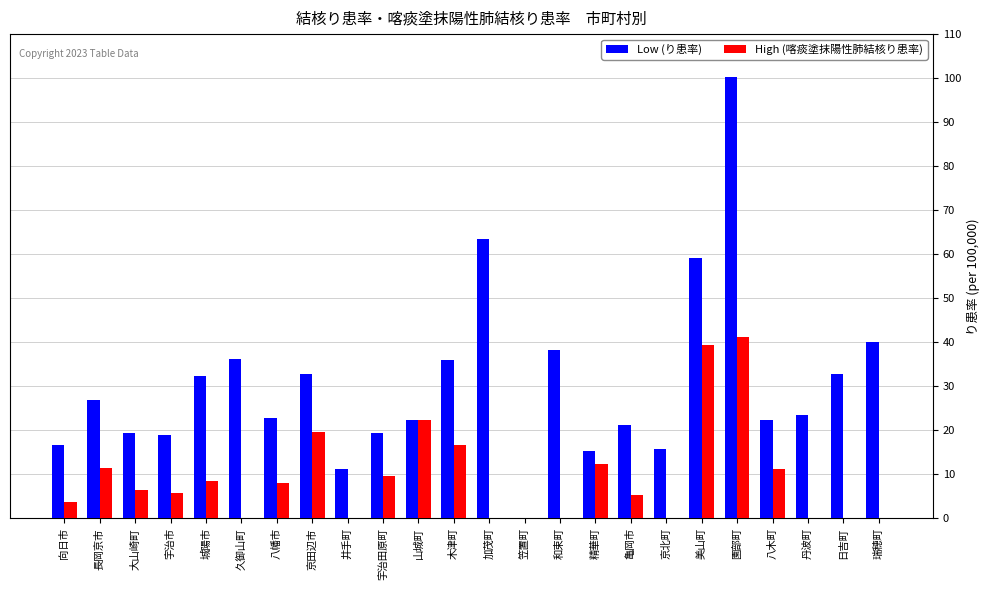

The Low (り患率) series shows 25.7 at 精華町. True or false?

False